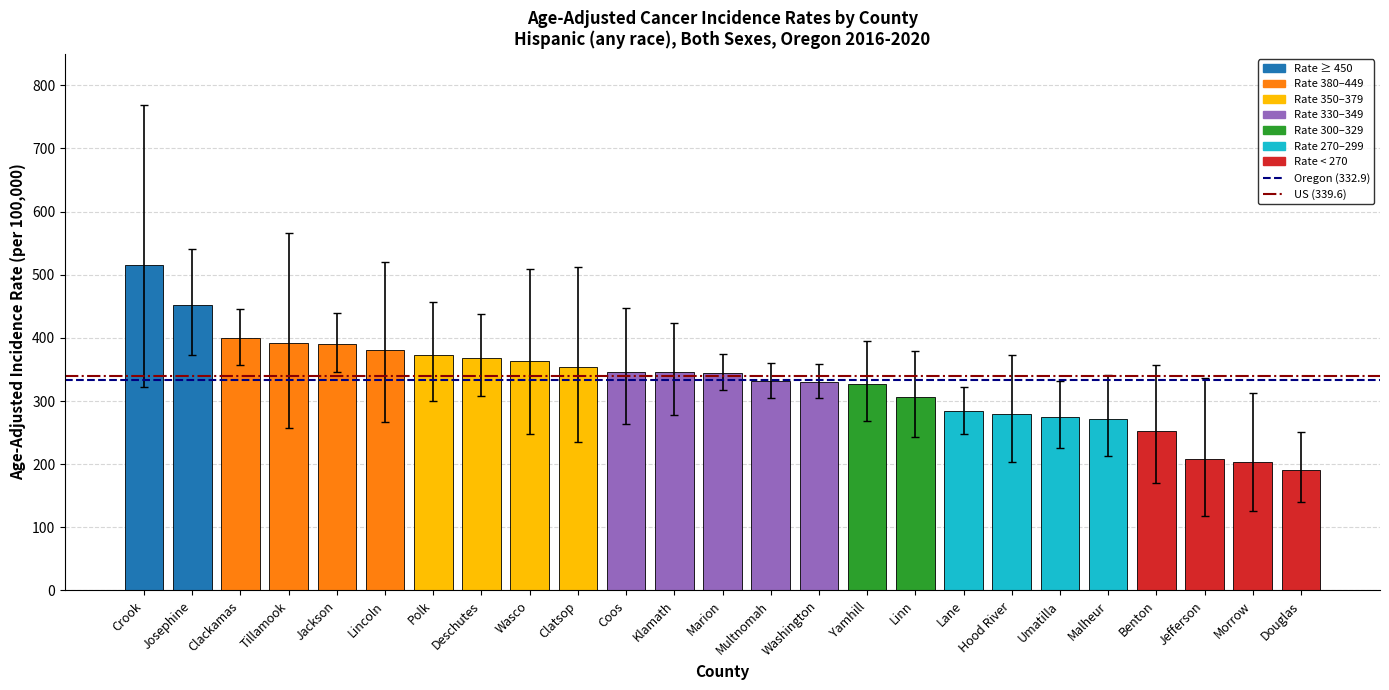

What is the approximate value at Deschutes?

368.6